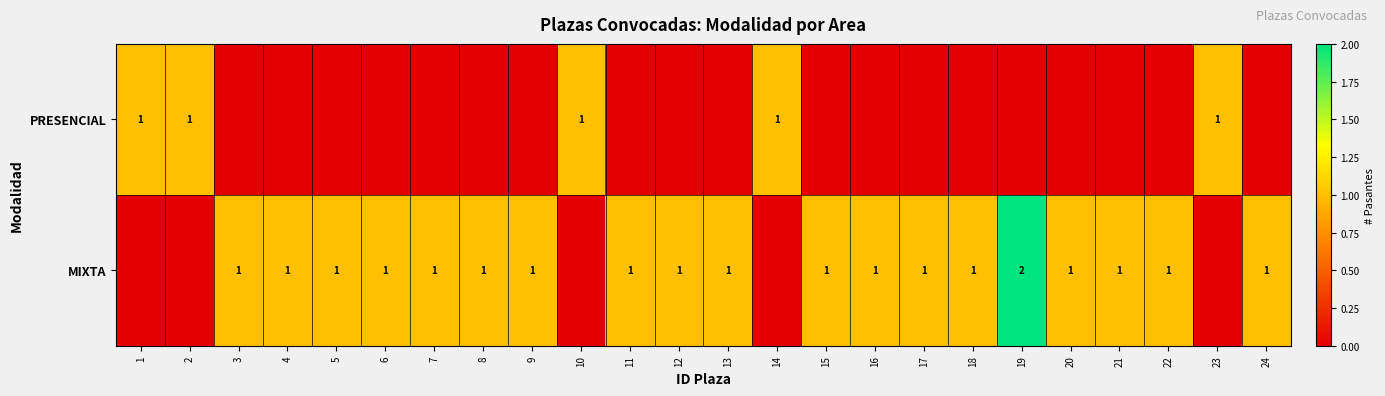

True or false: MIXTA has a value of 0 at 6.

False